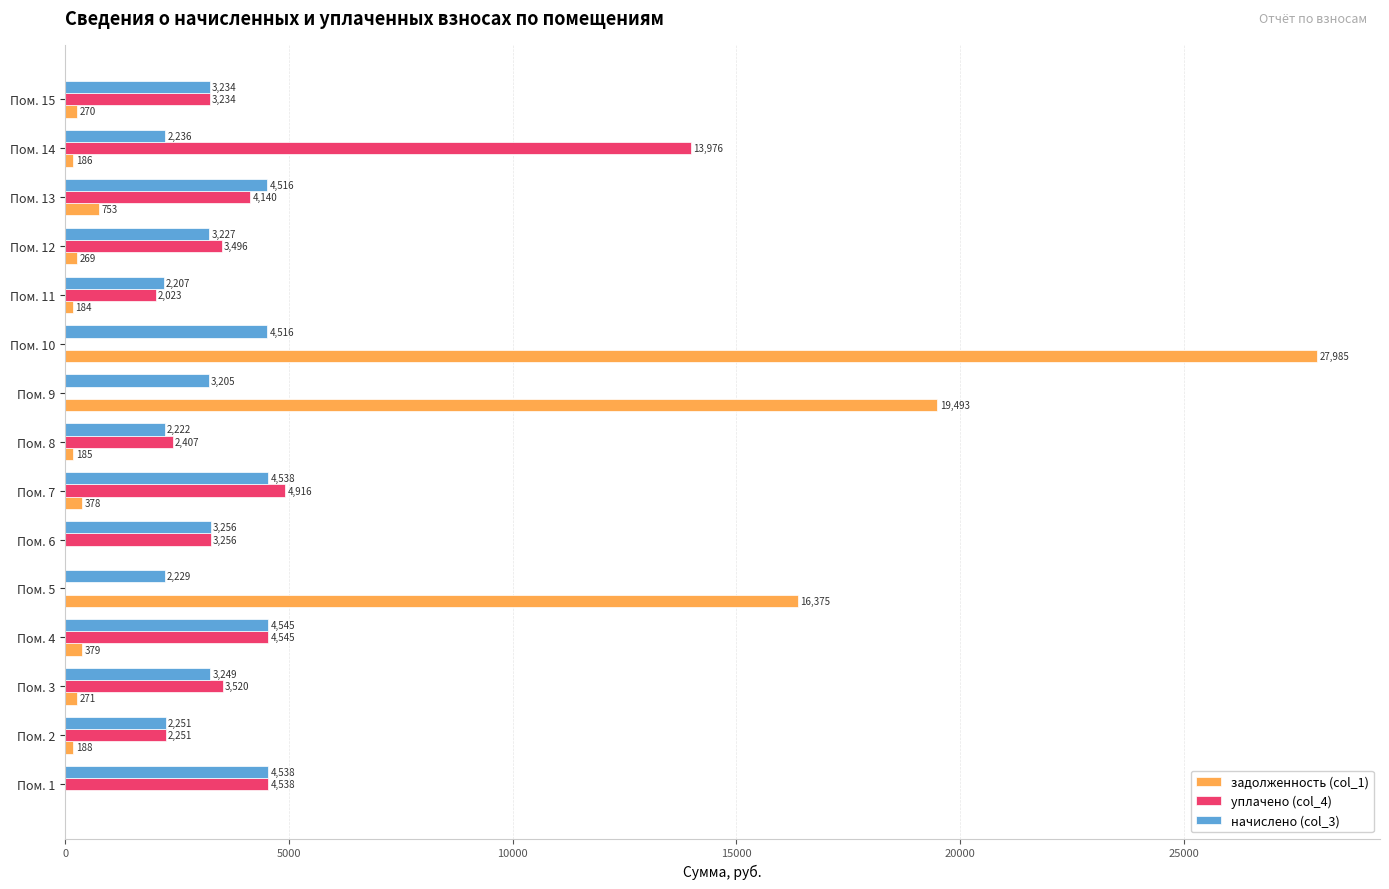

What is the sum of all начислено (col_3) values?

49968.2